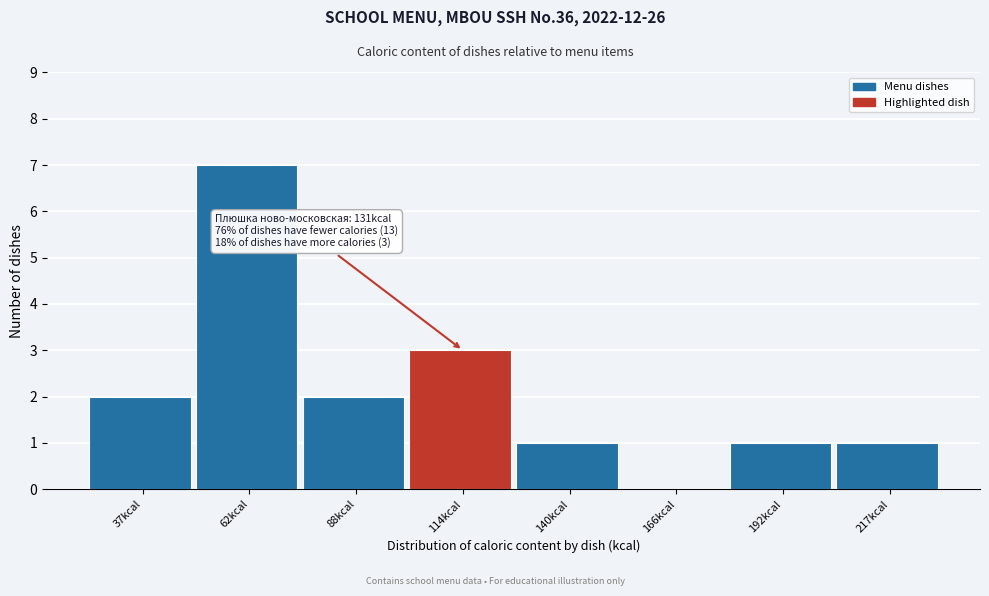

Reading left to right, list all the values displayed in this chart.

37kcal=2	62kcal=7	88kcal=2	114kcal=3	140kcal=1	166kcal=0	192kcal=1	217kcal=1